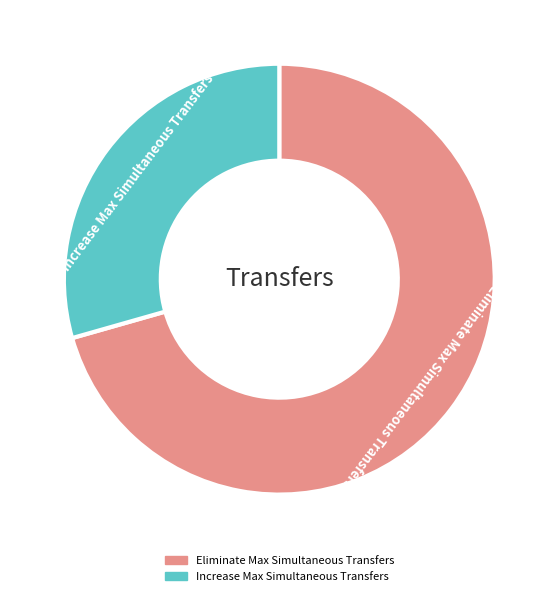

Which category has the smallest portion of the pie?

Increase Max Simultaneous Transfers